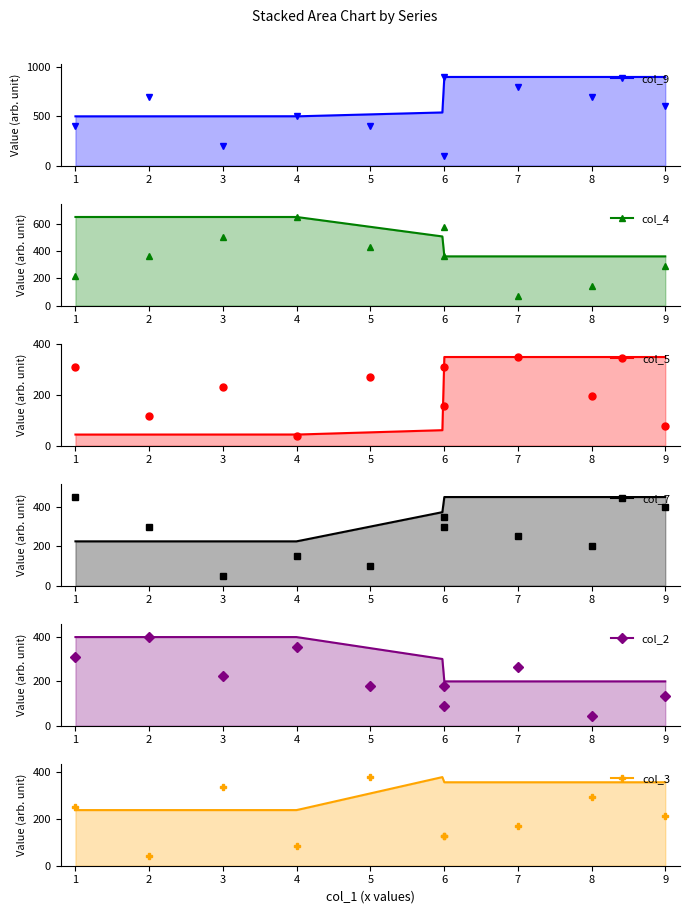

What is the maximum value for col_9?

900.0